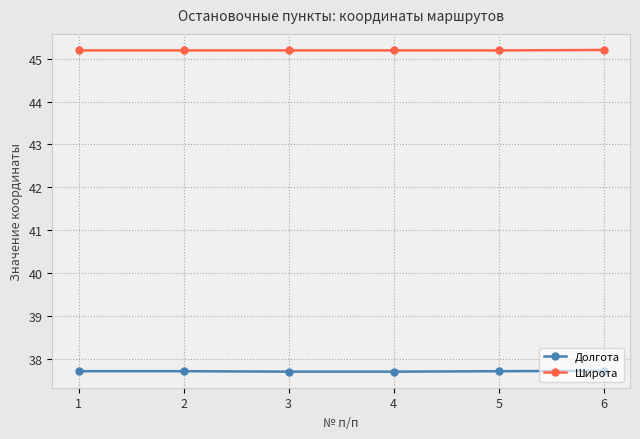

Rank the series by their maximum value, from lowest to highest.

Долгота, Широта